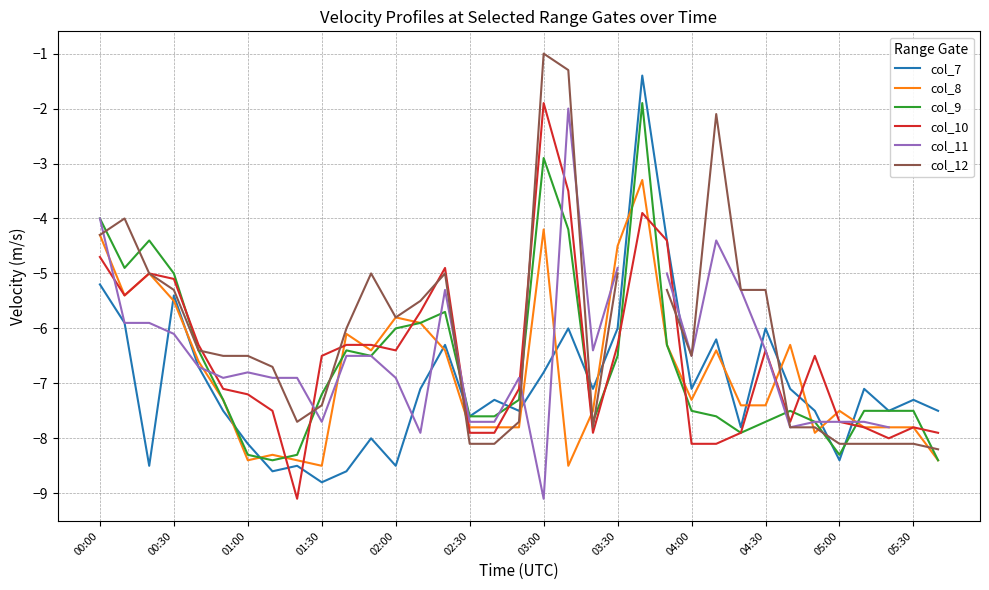

The col_10 series shows -7.9 at 02:30. True or false?

True